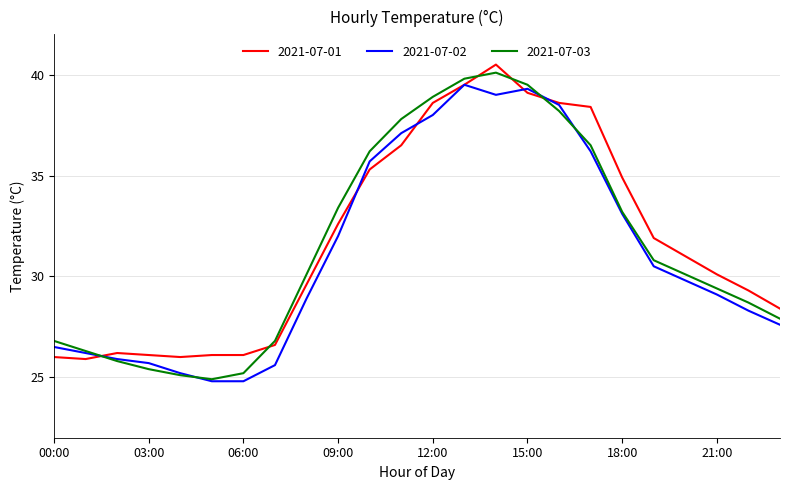

What is the minimum value for 2021-07-01?

25.9